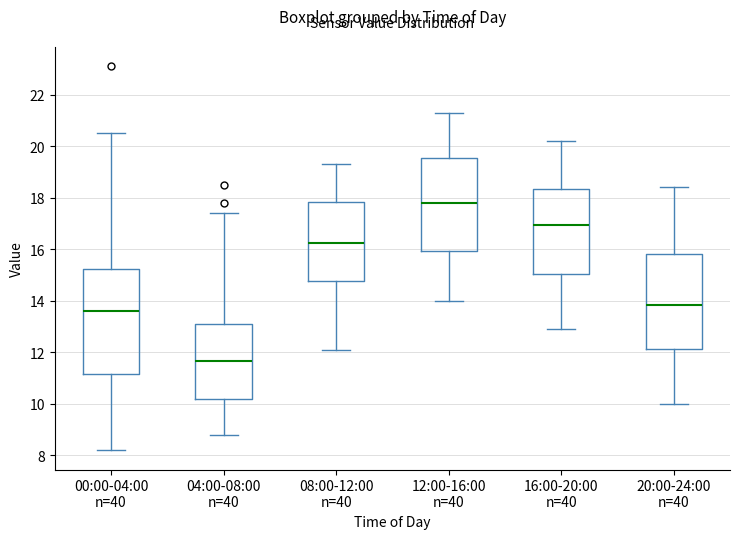

Reading left to right, transcribe this box plot: for each box, give where its median line is, the range the box spans, and where its two whiskers end, as read against the y-axis. The values are not printed on the chart, so give them approximately, as read against the axis.

00:00-04:00 n=40: median 13.6, box 11.2 to 15.2, whiskers 8.2 to 20.6
04:00-08:00 n=40: median 11.6, box 10.2 to 13.2, whiskers 8.8 to 17.4
08:00-12:00 n=40: median 16.2, box 14.8 to 17.8, whiskers 12.2 to 19.4
12:00-16:00 n=40: median 17.8, box 16.0 to 19.6, whiskers 14.0 to 21.4
16:00-20:00 n=40: median 17.0, box 15.0 to 18.4, whiskers 13.0 to 20.2
20:00-24:00 n=40: median 13.8, box 12.2 to 15.8, whiskers 10.0 to 18.4